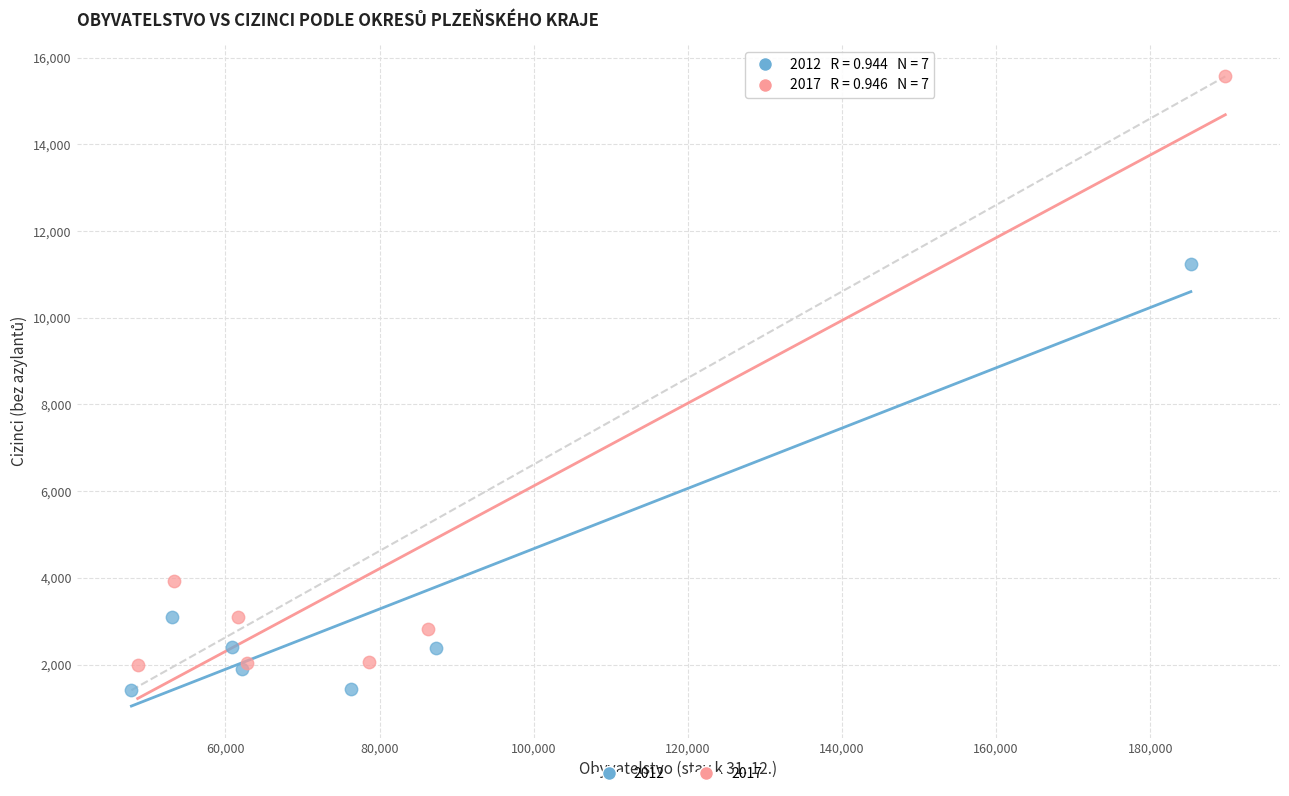

Which series contains the highest Y value?

2017